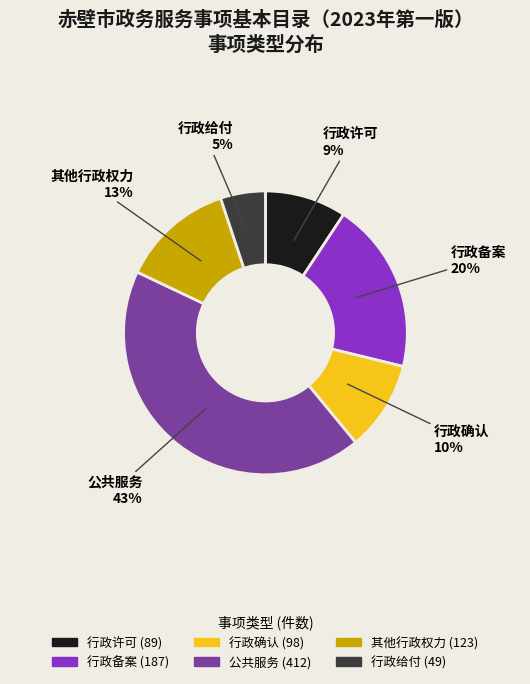

What is the smallest slice in the pie chart?

行政给付